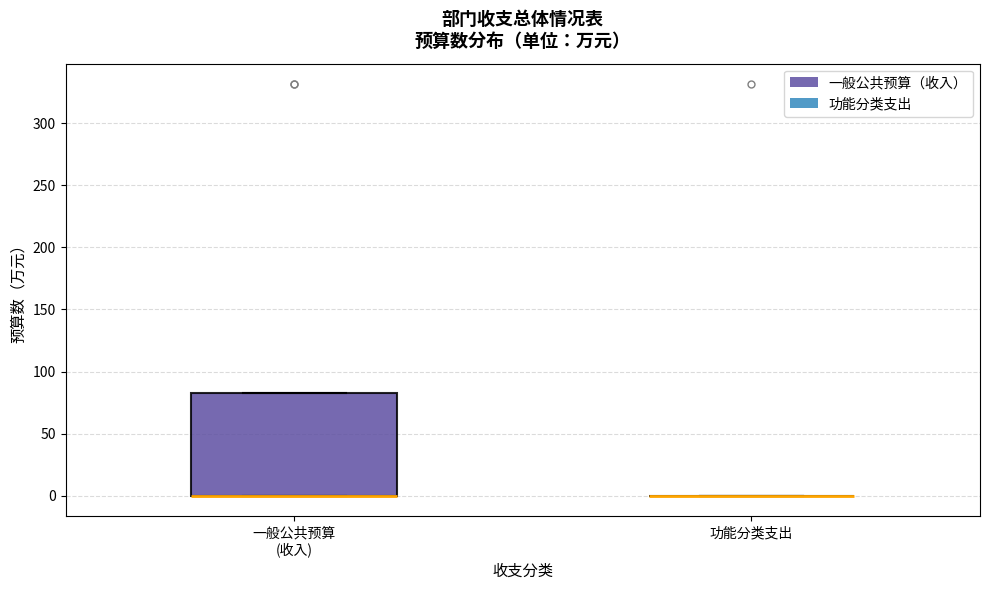

Comparing the boxes themselves (not the whiskers), which one is the tallest?

一般公共预算 (收入)